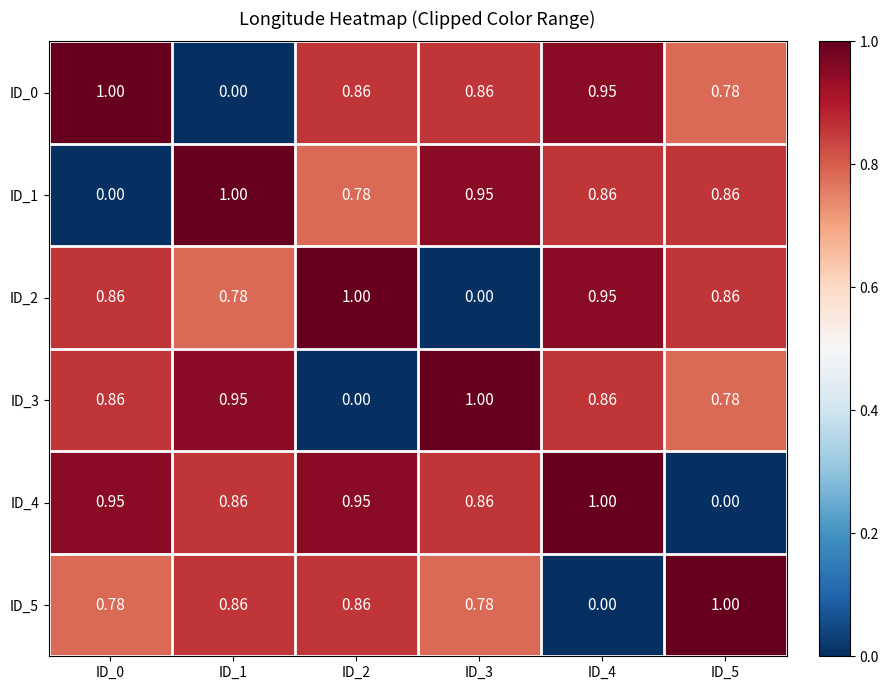

The ID_2 series shows 0.5 at ID_1. True or false?

False